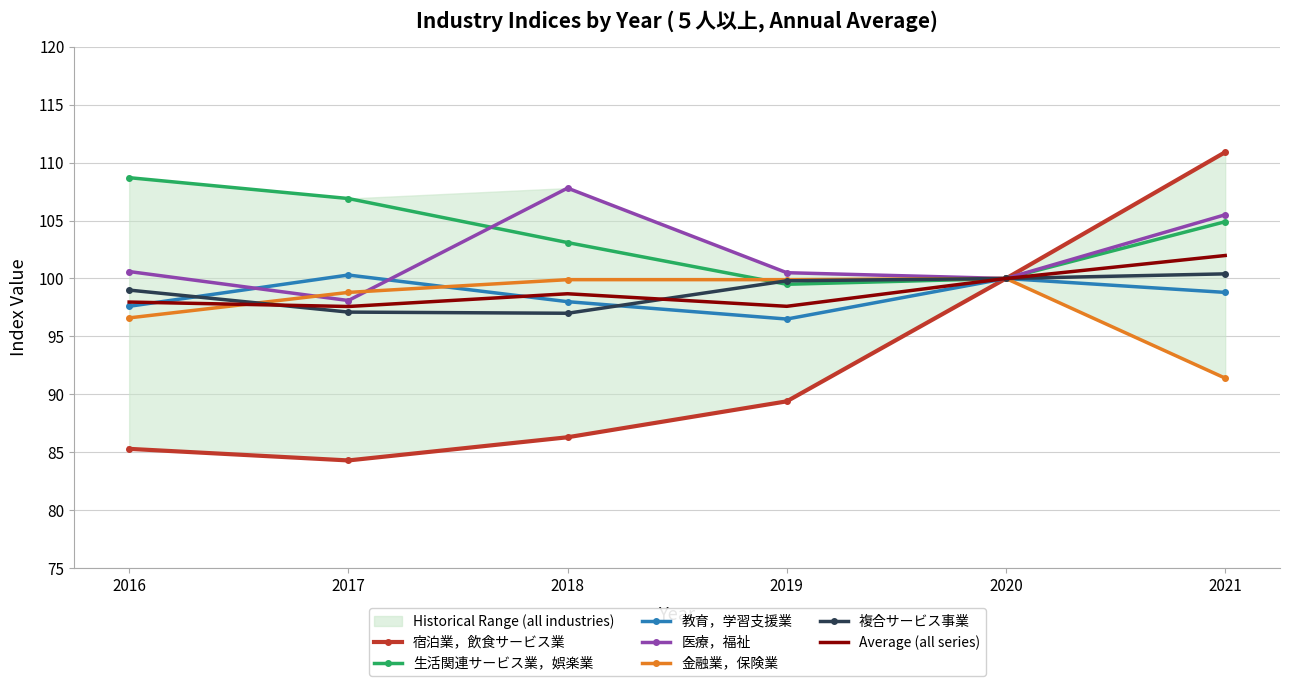

Between which two adjacent categories do 生活関連サービス業，娯楽業 and 医療，福祉 first intersect?

2017 and 2018